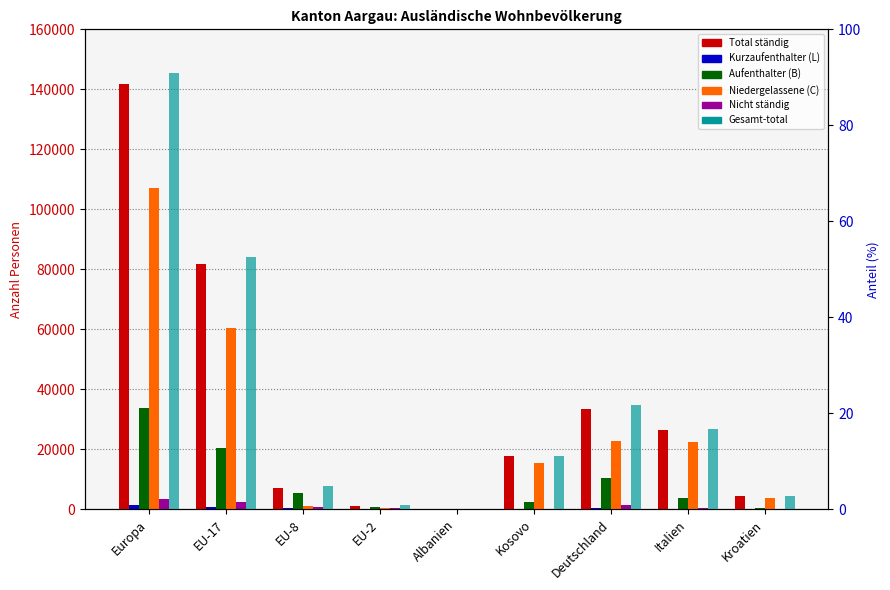

Reading left to right, what are all the values shown in this chart?

Total ständig: 141927.0	81638.0	6995.0	1127.0	102.0	17842.0	33316.0	26439.0	4273.0
Kurzaufenthalter (L): 1403.0	793.0	483.0	99.0	0.0	2.0	372.0	128.0	3.0
Aufenthalter (B): 33592.0	20412.0	5354.0	789.0	52.0	2308.0	10362.0	3857.0	383.0
Niedergelassene (C): 106932.0	60433.0	1158.0	239.0	50.0	15532.0	22582.0	22454.0	3887.0
Nicht ständig: 3487.0	2334.0	780.0	263.0	0.0	3.0	1465.0	246.0	37.0
Gesamt-total: 90.9	52.5	4.9	0.9	0.1	11.2	21.7	16.7	2.7